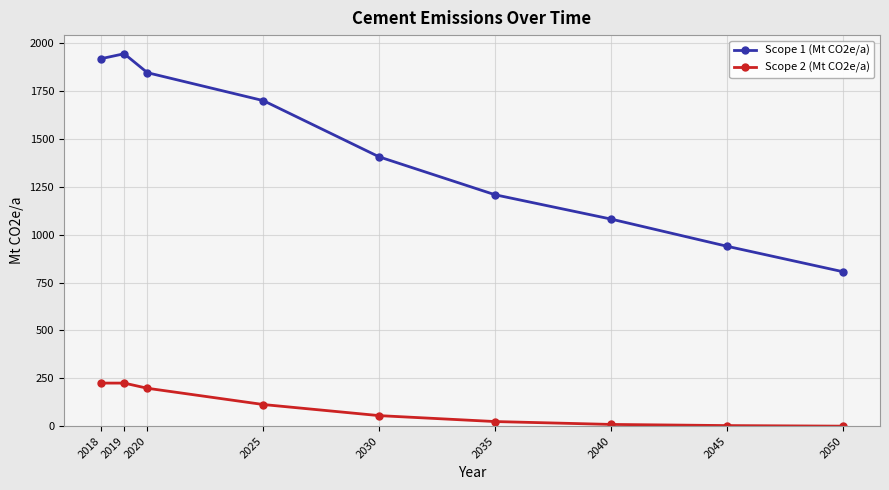

Which series has the largest total across all categories?

Scope 1 (Mt CO2e/a)